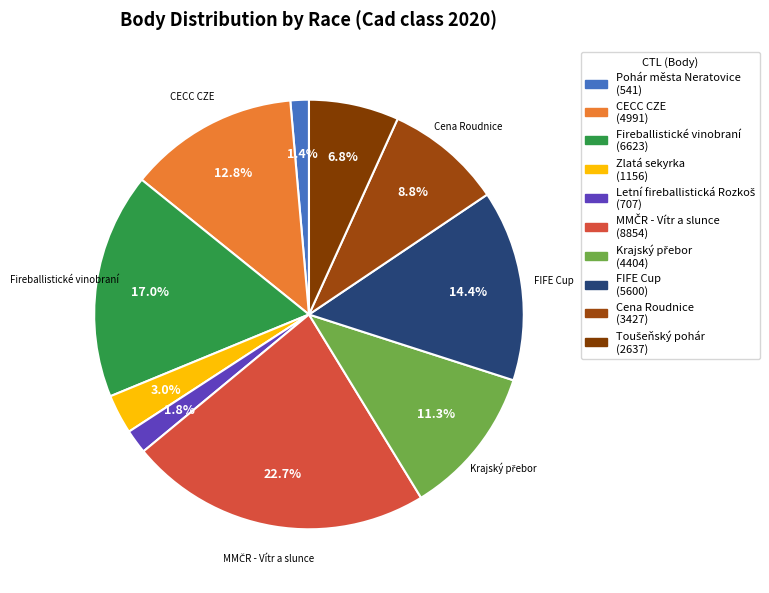

Count the number of slices in the pie.

10